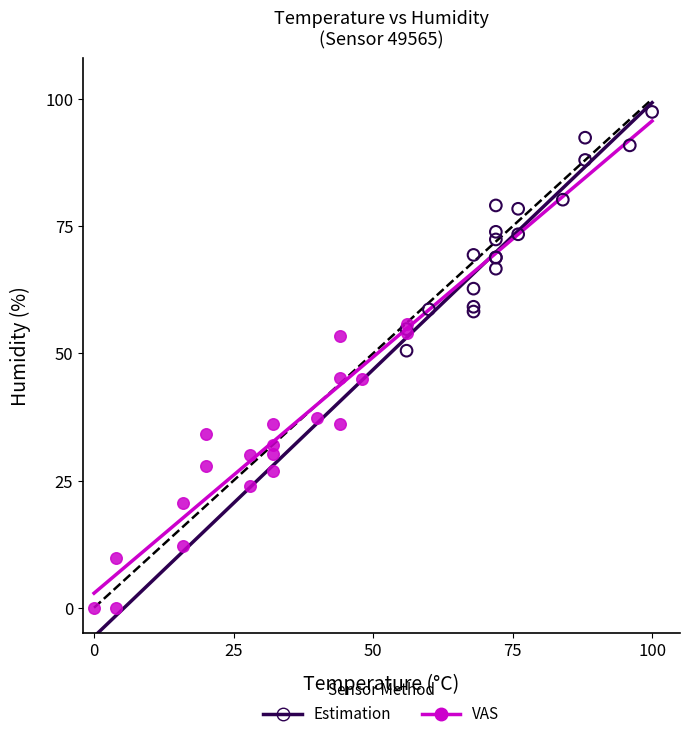

Which series reaches the minimum Y coordinate?

VAS